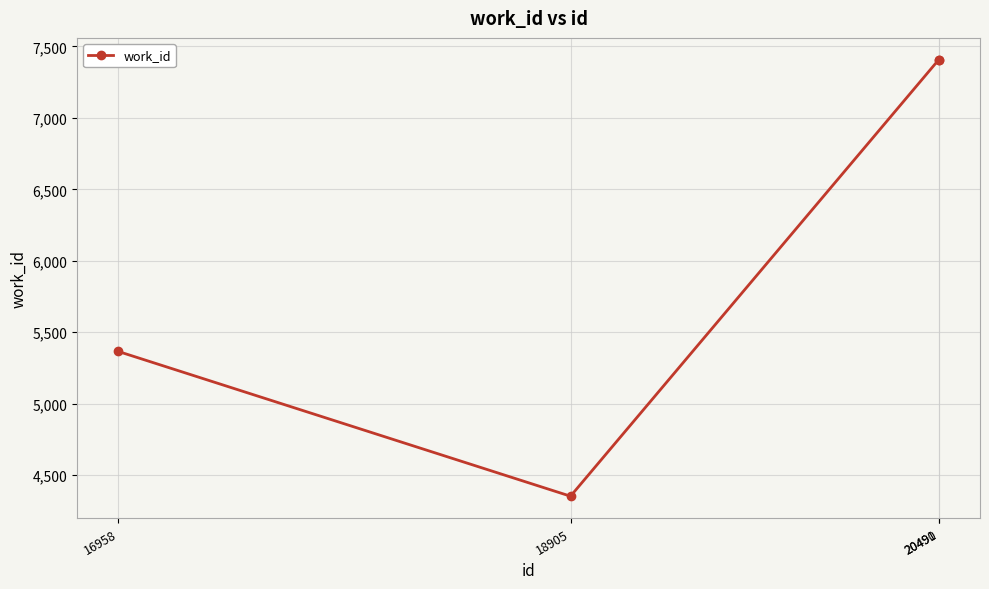

Reading left to right, extract all data points from this chart.

5366	4353	7407	7407